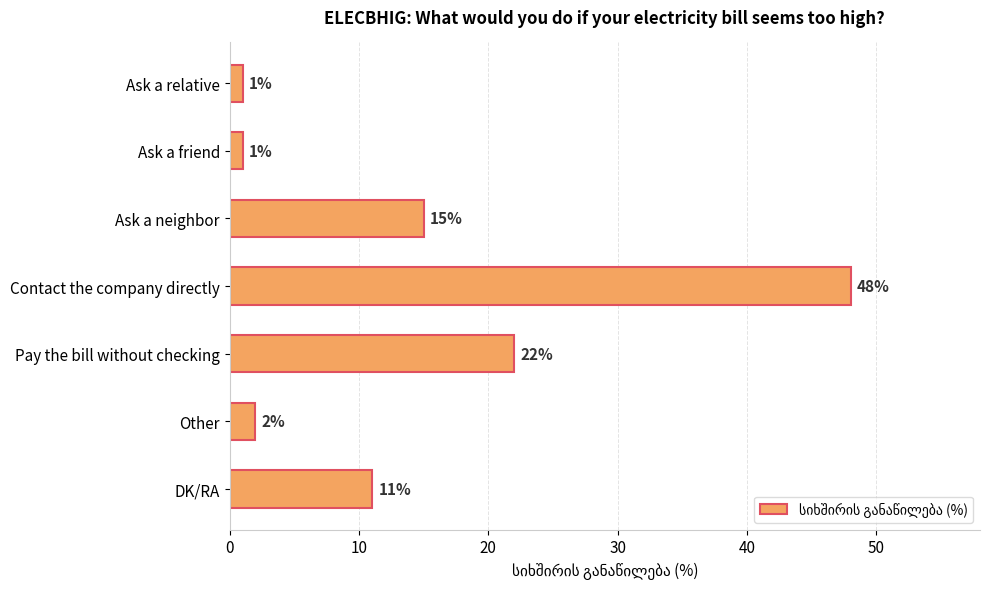

What is the sum of all values?

100